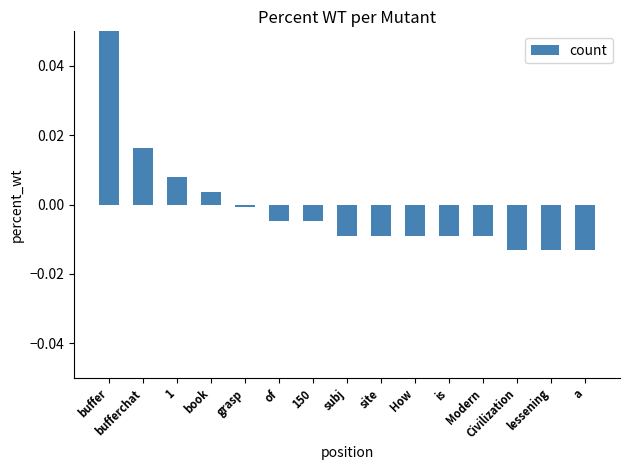

Which has a higher value, is or grasp?

grasp